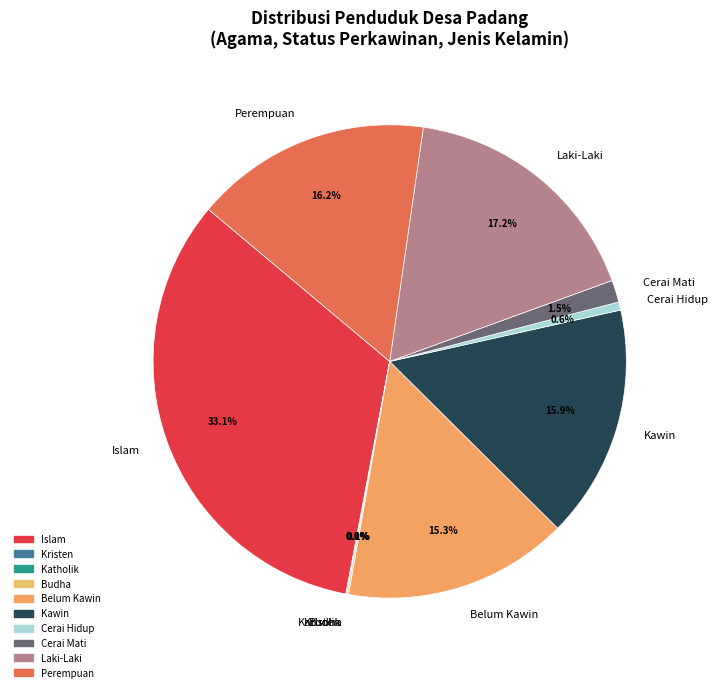

What percentage is the Perempuan slice, to the nearest percent?

16%